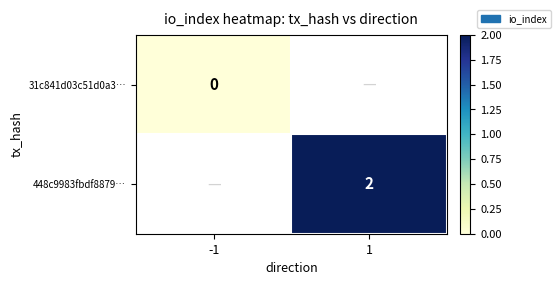

Between -1 and 1, which is larger?

1